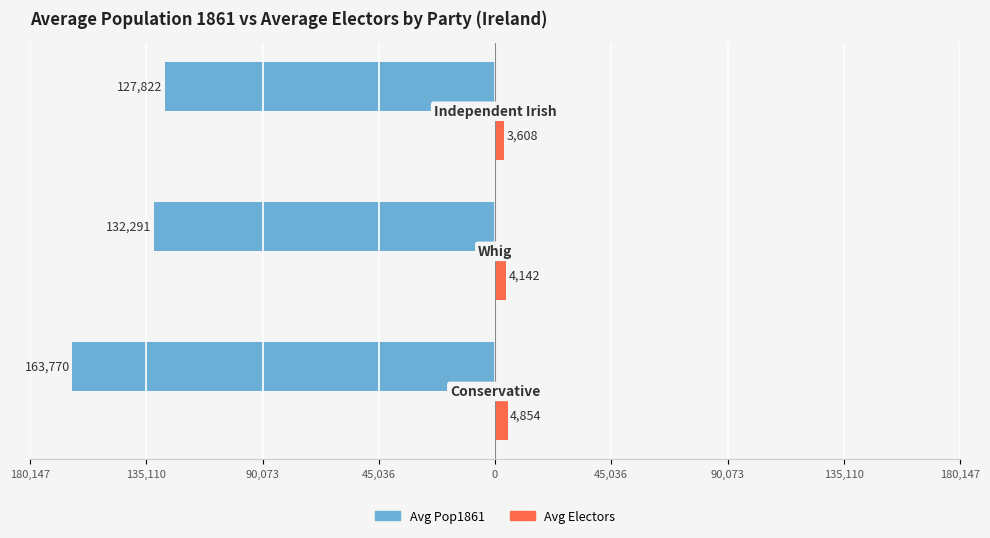

Reading left to right, extract all data points from this chart.

Avg Pop1861: -163770	-132291	-127822
Avg Electors: 4854	4142	3608